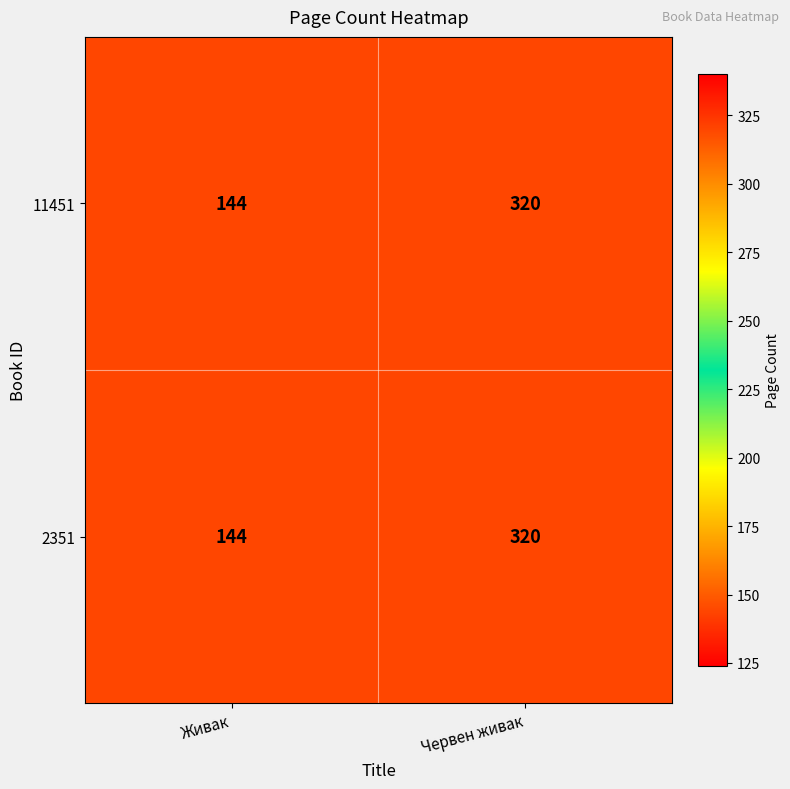

What is the sum of the 2351 values at Червен живак and Живак?

464